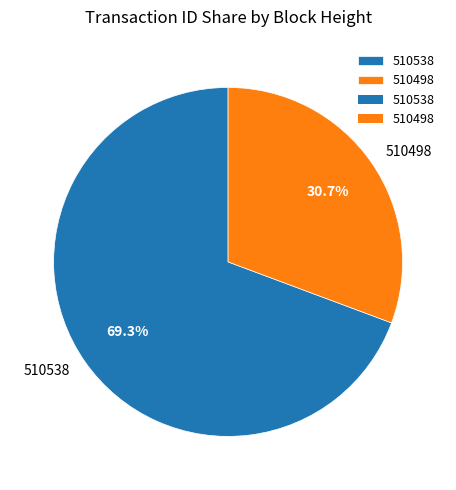

How many slices are in this pie chart?

2